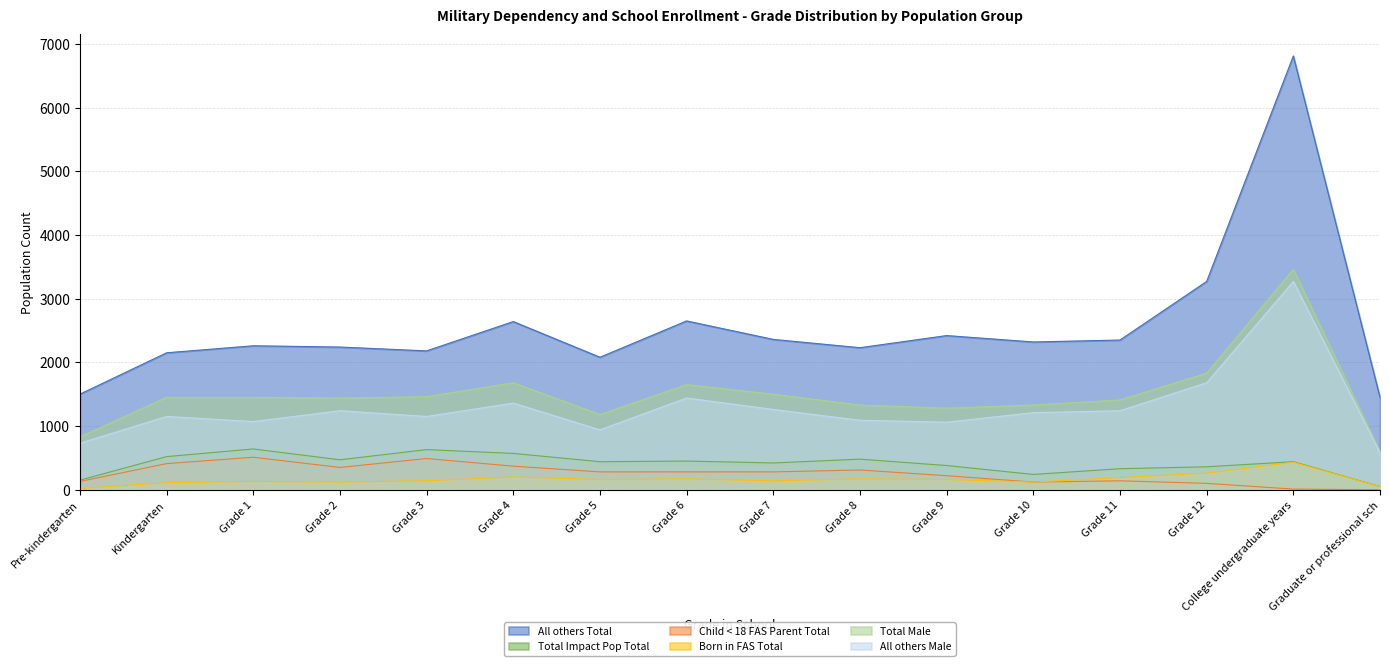

Which has a higher value, Grade 1 or Grade 9?

Grade 9